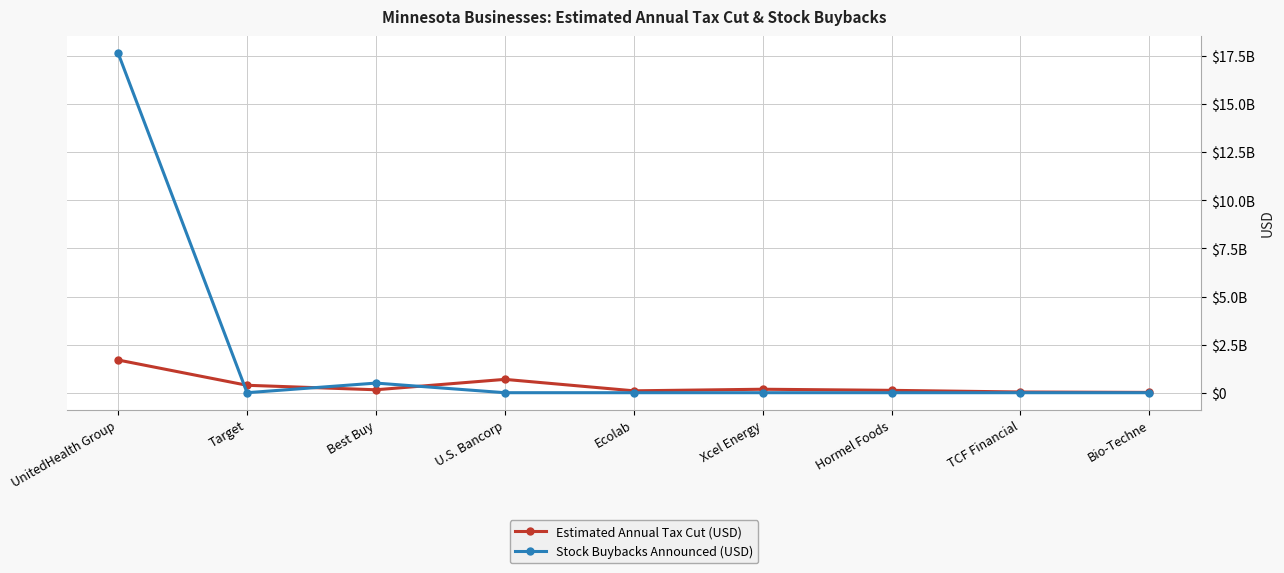

What is the average value of the Estimated Annual Tax Cut (USD) series?

376088889